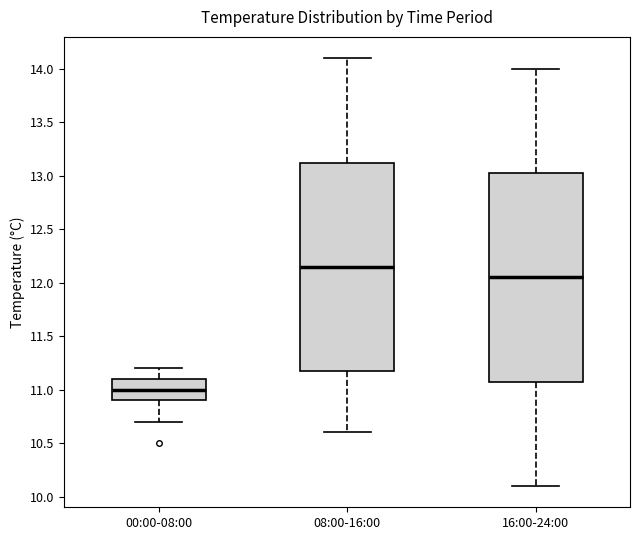

Which box's median line is the lowest?

00:00-08:00